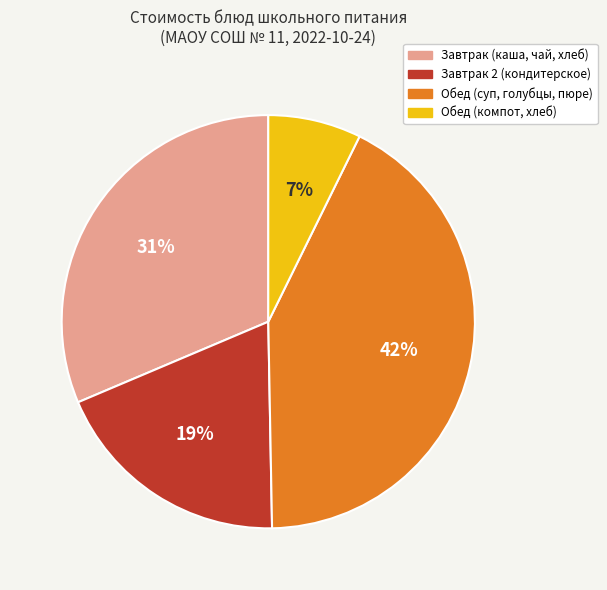

To the nearest percent, what is the average slice percentage?

25%